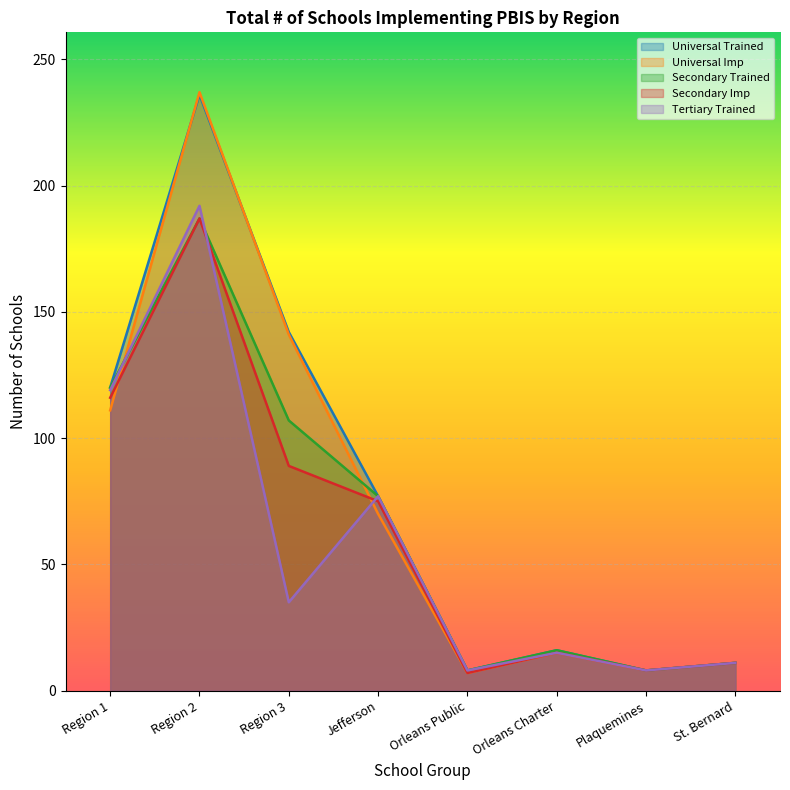

What are all the series names shown in the legend?

Universal Trained, Universal Imp, Secondary Trained, Secondary Imp, Tertiary Trained